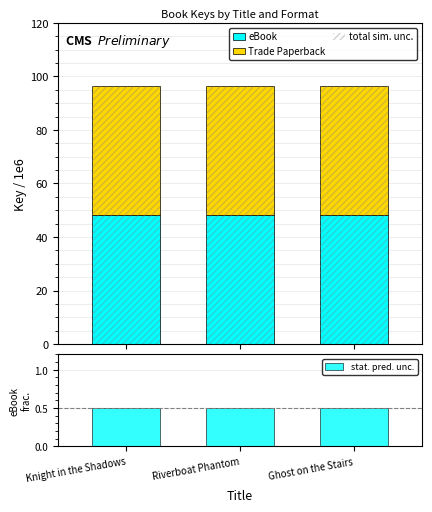

What is the label of the 2nd bar from the right?

Riverboat Phantom